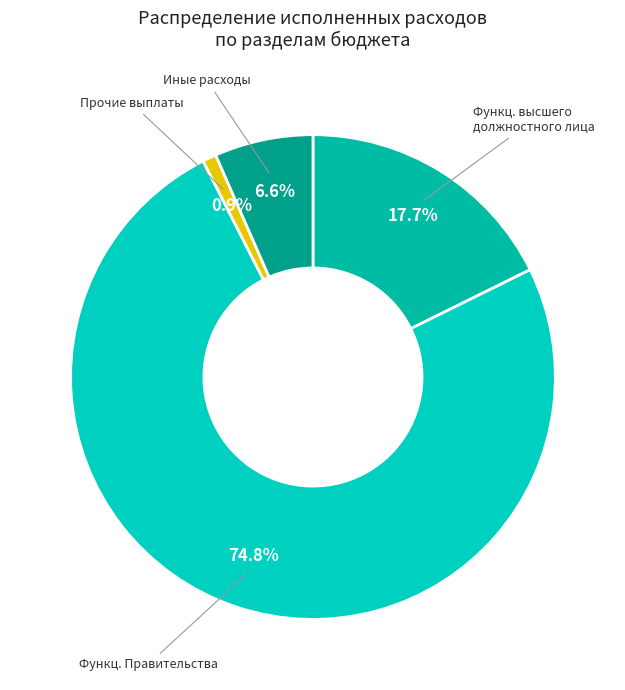

Is there a majority slice in this chart?

Yes